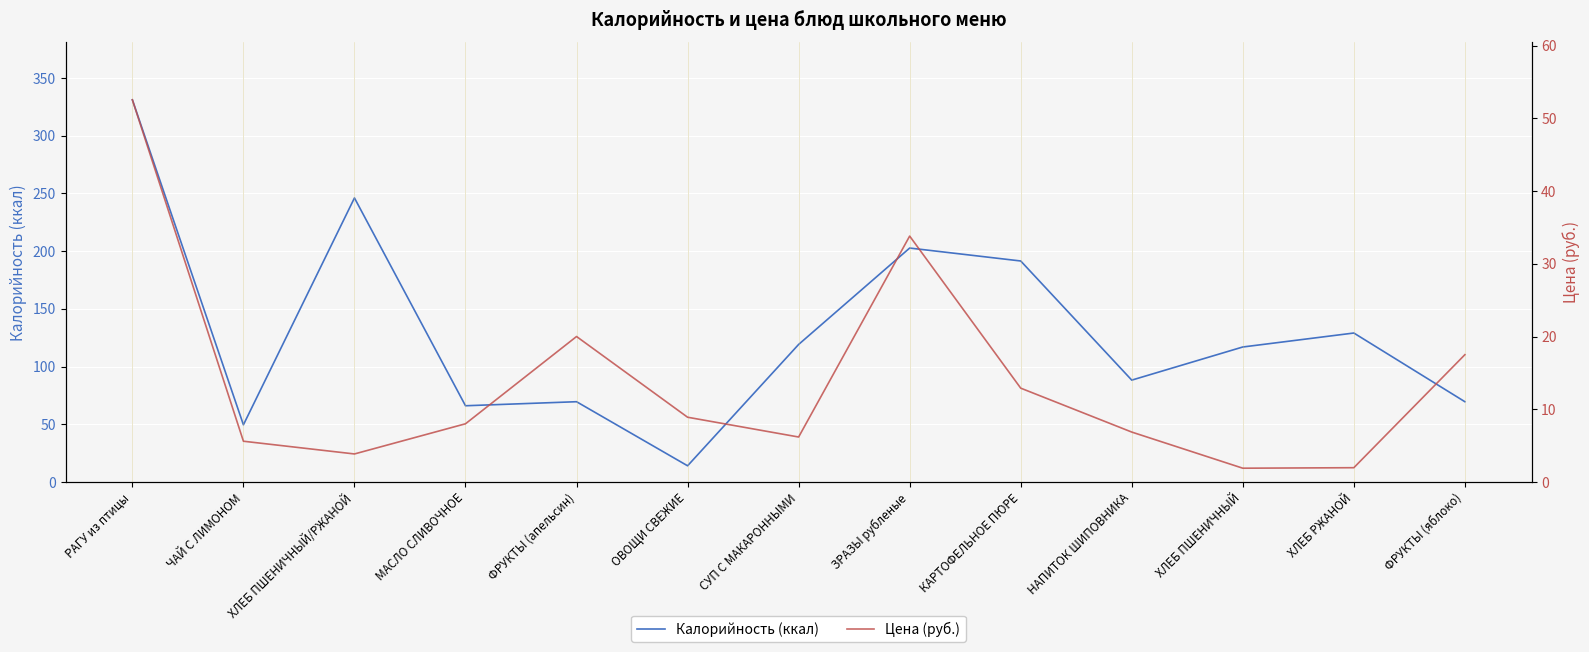

At which category does Цена (руб.) reach its first local valley?

ХЛЕБ ПШЕНИЧНЫЙ/РЖАНОЙ